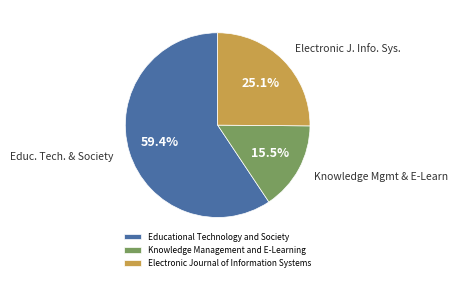

What is the total percentage of Educational Technology and Society and Knowledge Management and E-Learning?

74.9%